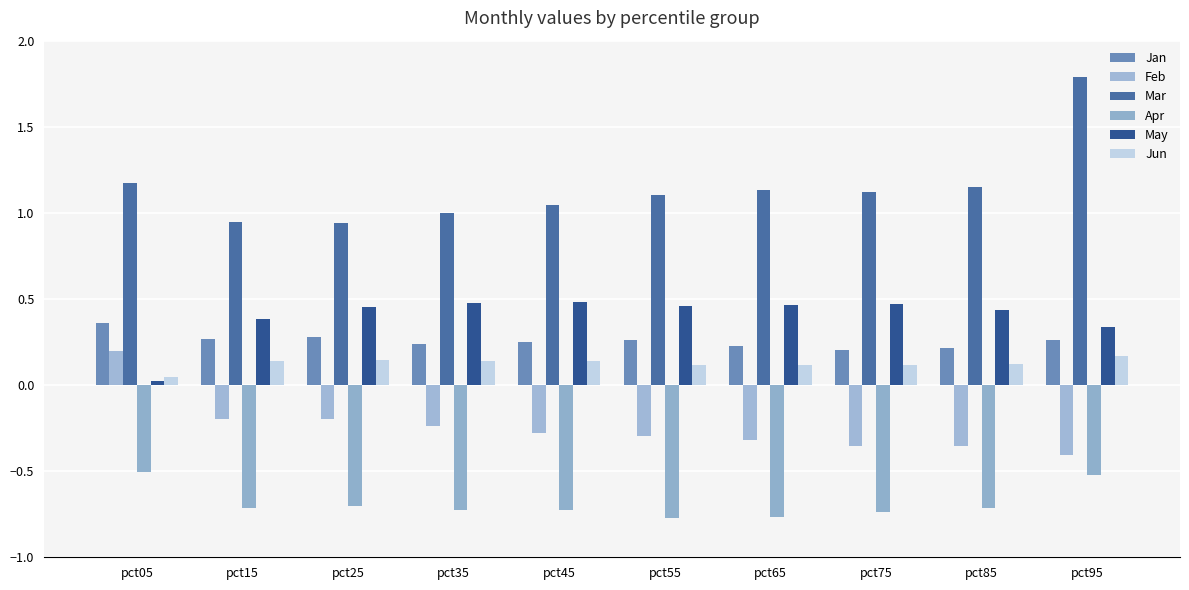

Which has a higher value, pct15 or pct65?

pct15